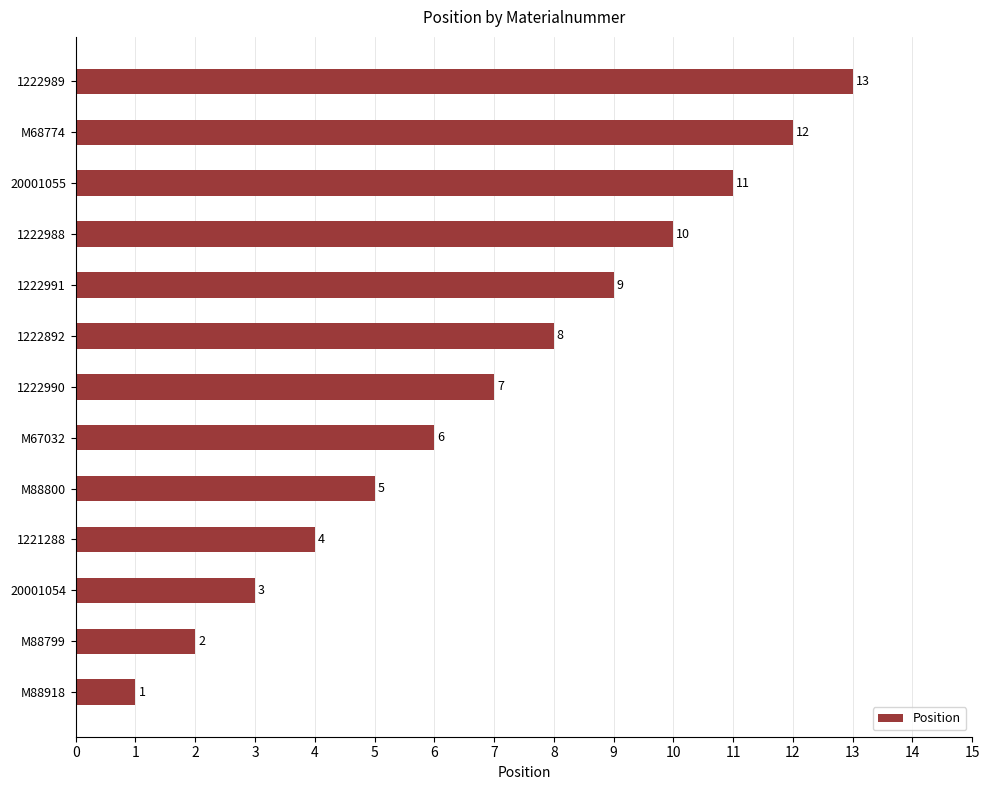

What is the change in value from M67032 to 1222990?

+1